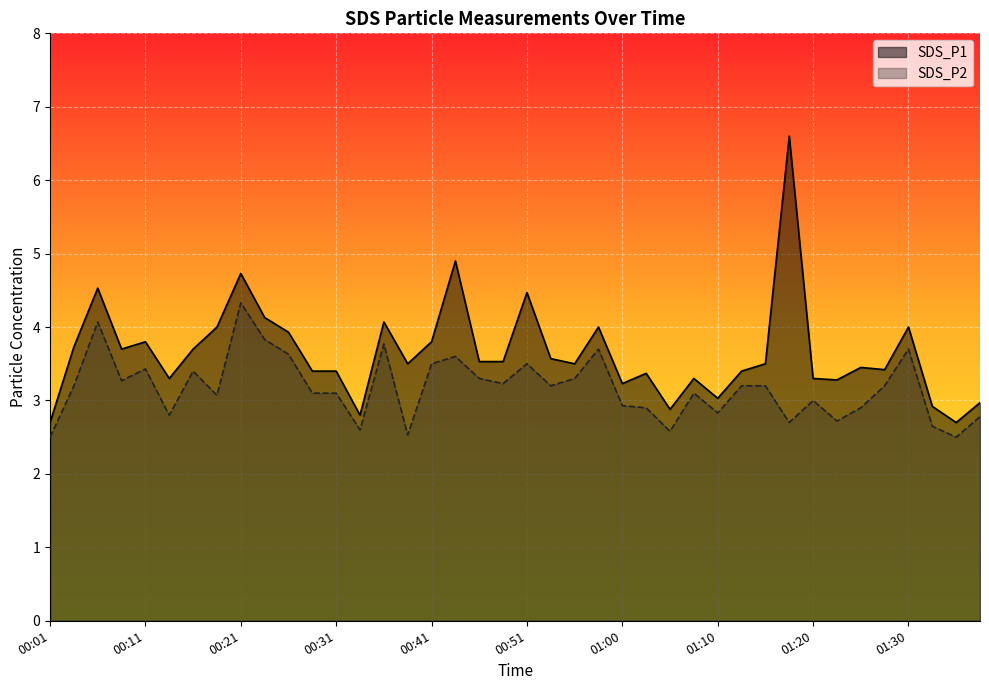

Rank the series by their maximum value, from lowest to highest.

SDS_P2, SDS_P1